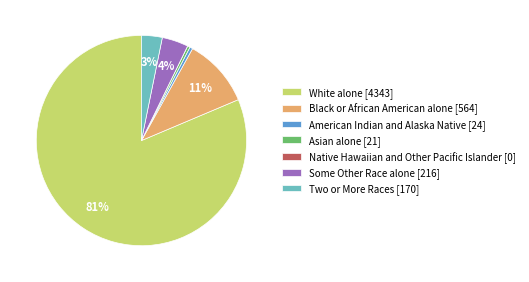

Is there any slice that represents more than half of the pie?

Yes